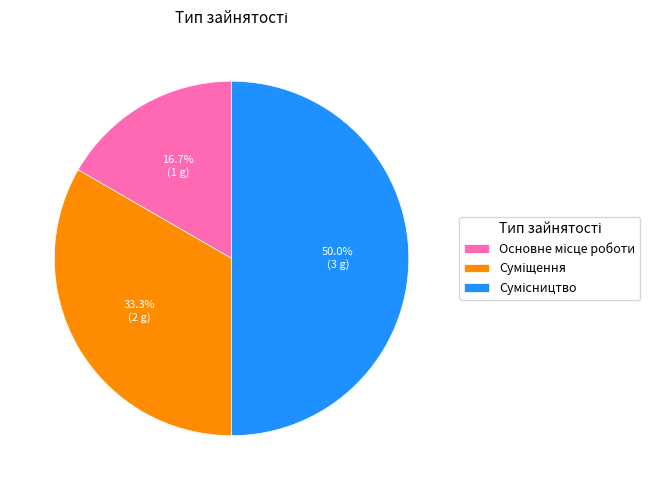

Count the number of slices in the pie.

3